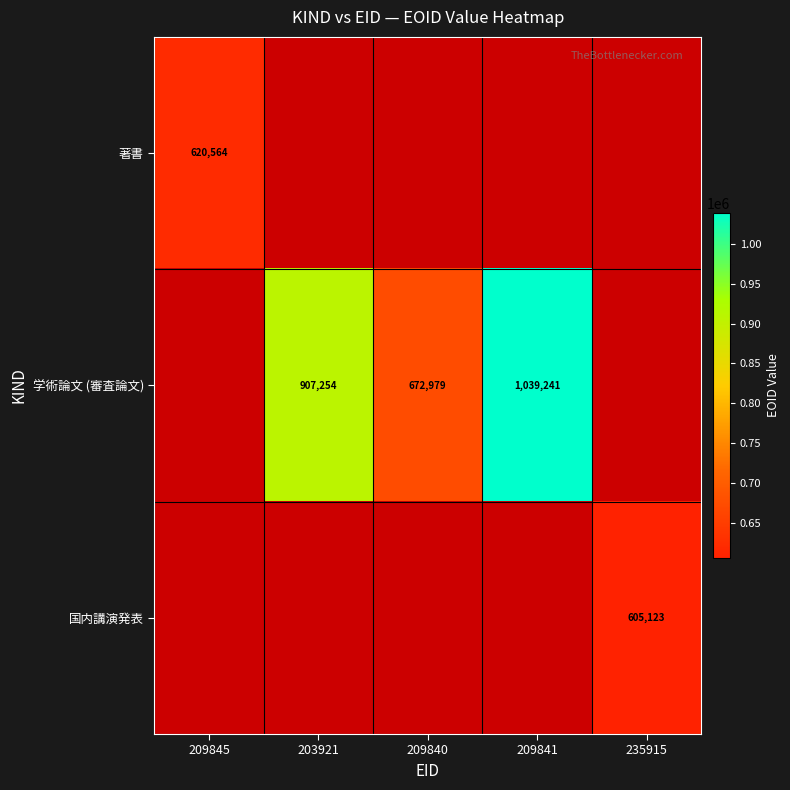

What is the sum of the 学術論文 (審査論文) values at 209840 and 209841?

1712220